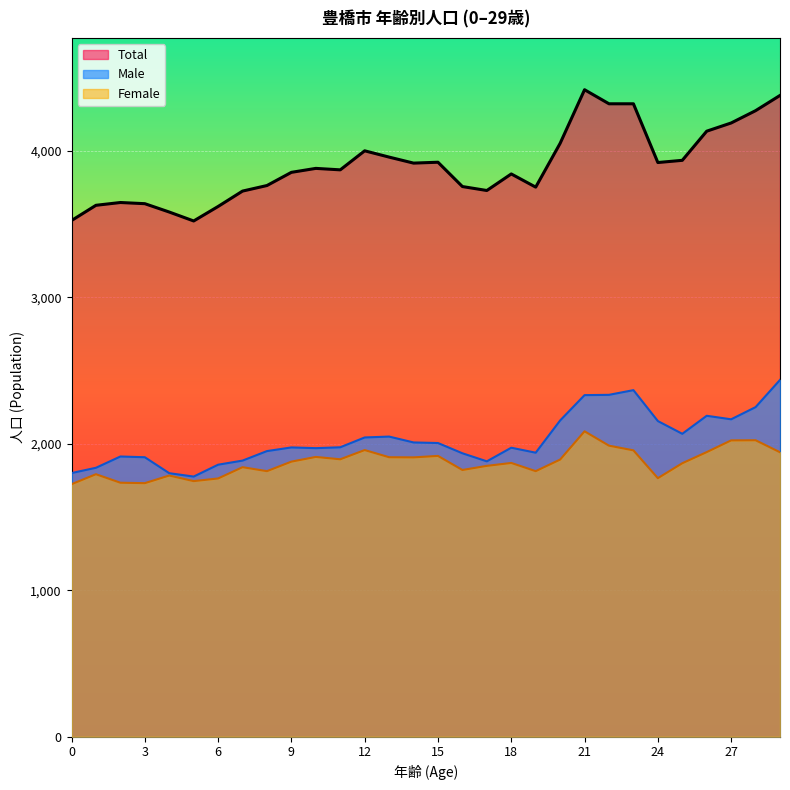

How many lines are shown in the chart?

3